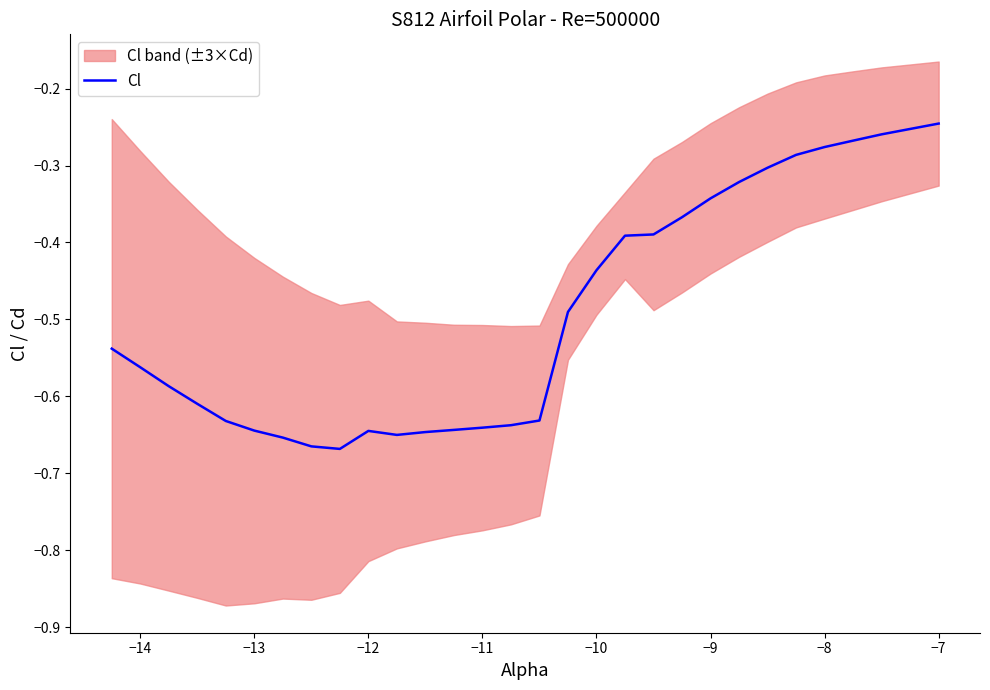

Is it true that Cl equals -0.1 at −8?

False